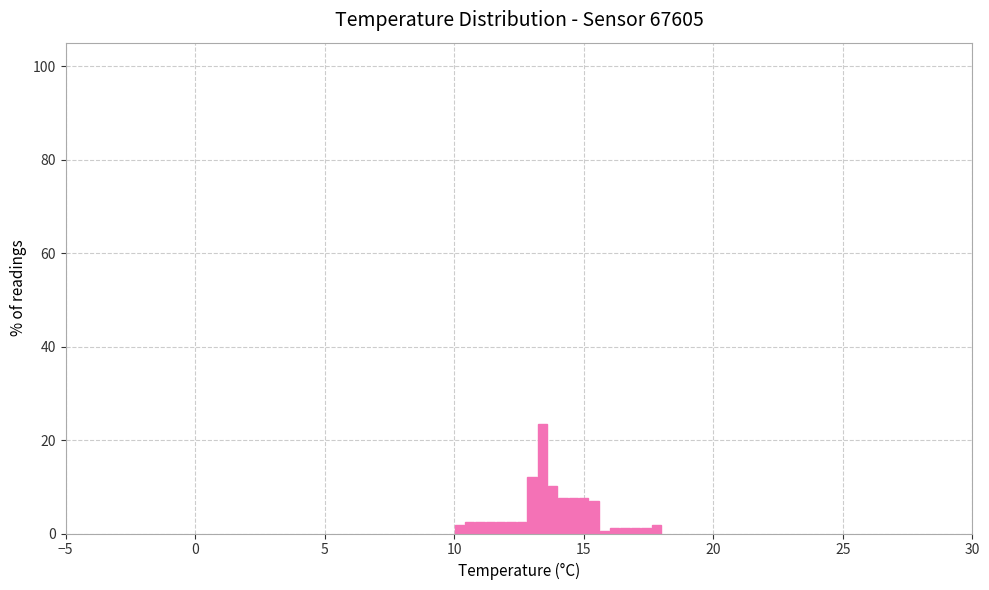

Around what value on the x-axis is the tallest bar? Give the approximate position of its centre, as read against the axis.

13.5